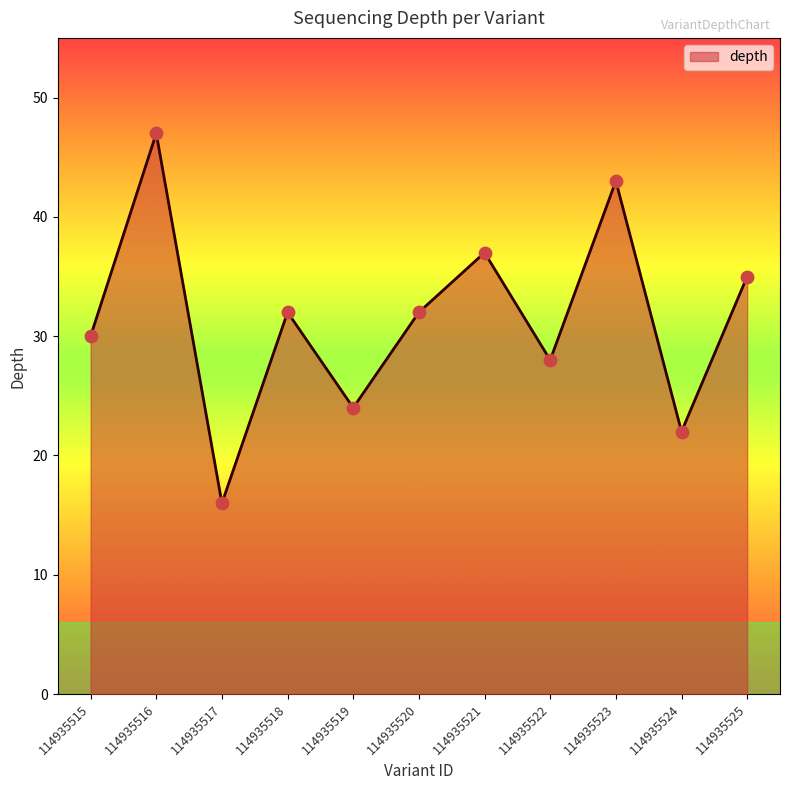

Approximately how many times larger is the value at 114935516 compared to 114935517?

2.9